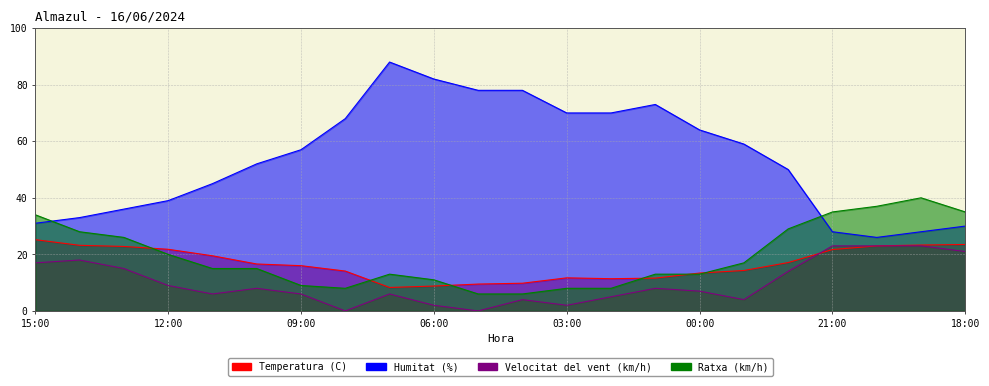

Reading left to right, transcribe all the data shown in this chart.

Temperatura (C): 25.2	23.2	22.8	21.8	19.5	16.6	16.0	14.1	8.3	8.8	9.5	9.8	11.7	11.4	11.6	13.4	14.3	17.1	21.7	23.0	23.3	23.5
Humitat (%): 31.0	33.0	36.0	39.0	45.0	52.0	57.0	68.0	88.0	82.0	78.0	78.0	70.0	70.0	73.0	64.0	59.0	50.0	28.0	26.0	28.0	30.0
Velocitat del vent (km/h): 17.0	18.0	15.0	9.0	6.0	8.0	6.0	0.0	6.0	2.0	0.0	4.0	2.0	5.0	8.0	7.0	4.0	14.0	23.0	23.0	23.0	21.0
Ratxa (km/h): 34.0	28.0	26.0	20.0	15.0	15.0	9.0	8.0	13.0	11.0	6.0	6.0	8.0	8.0	13.0	13.0	17.0	29.0	35.0	37.0	40.0	35.0